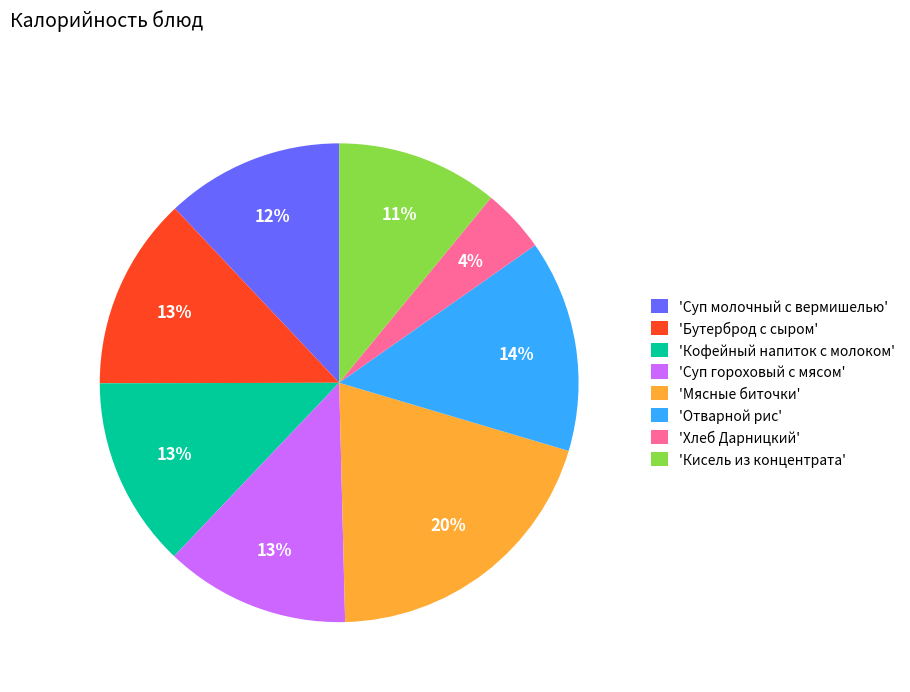

How many segments does this pie chart have?

8